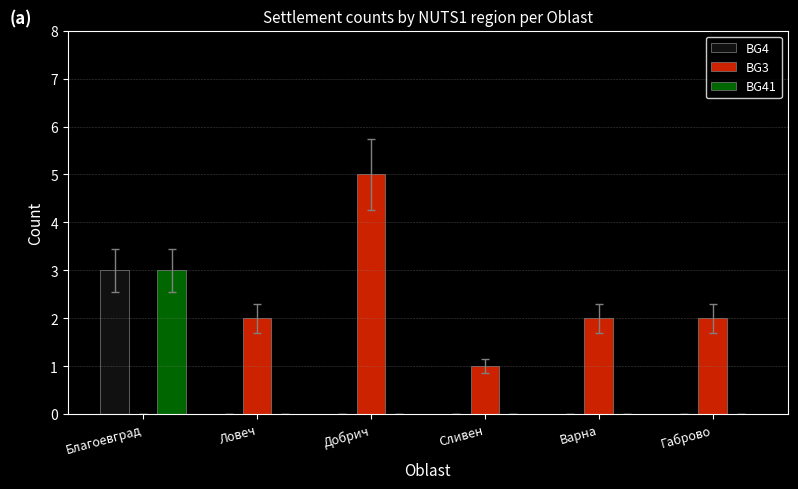

Is the value of BG4 at Благоевград greater than the value of BG3 at Варна?

Yes